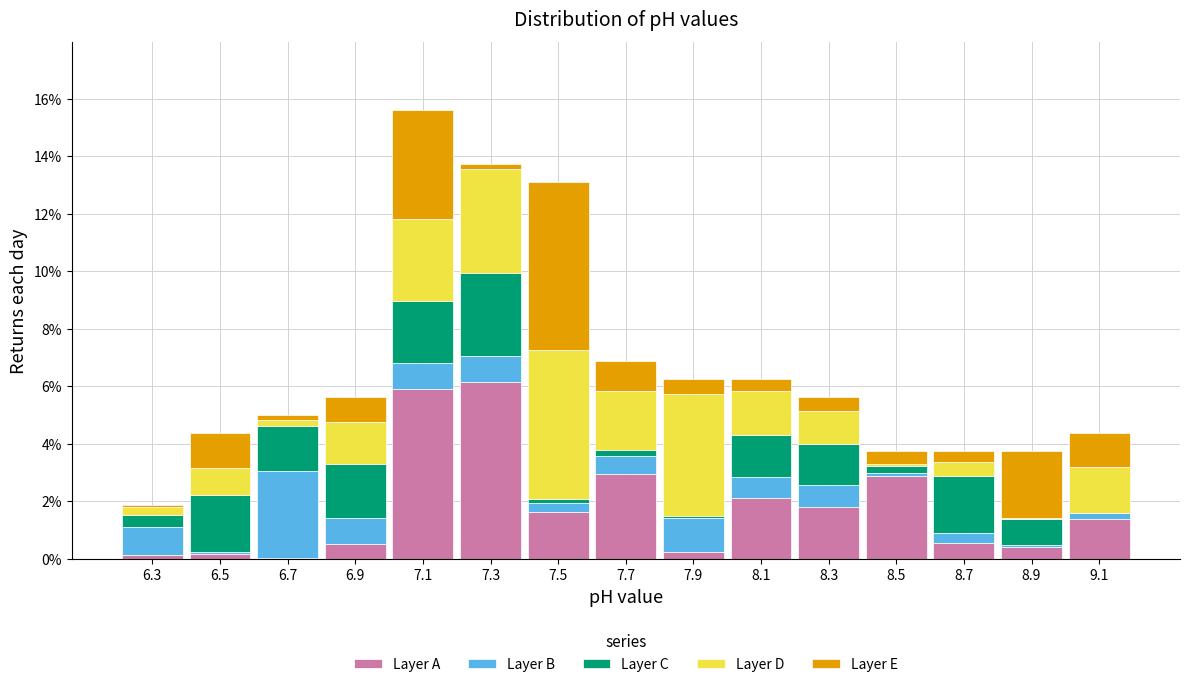

What is the total height of the stacked bar covering 7.0 to 7.2 on the x-axis? The values are not printed on the chart, so give them approximately, as read against the axis.

15.6